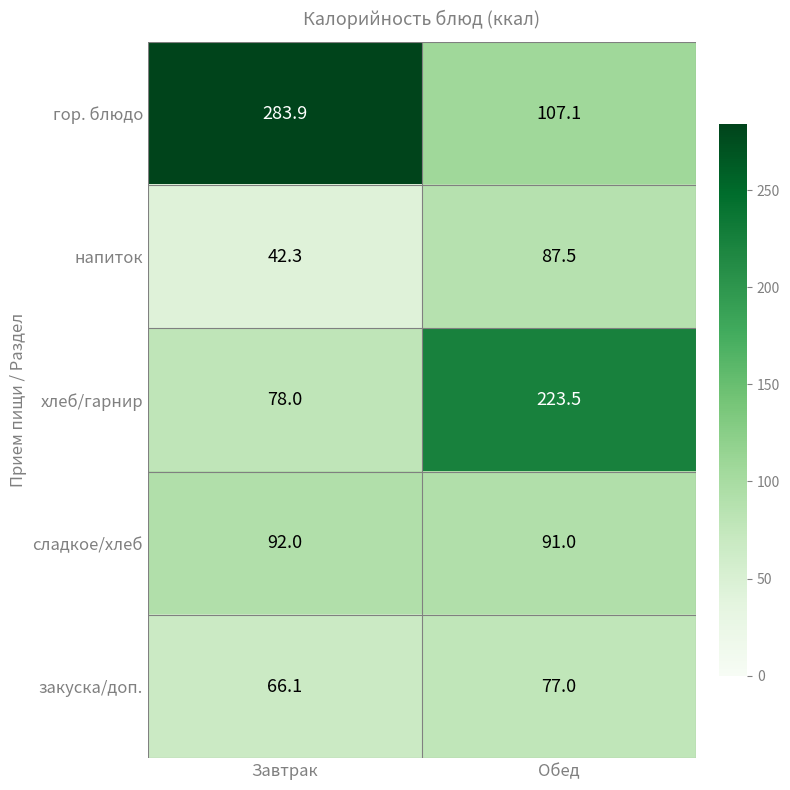

At which label is закуска/доп. closest to 71?

Завтрак